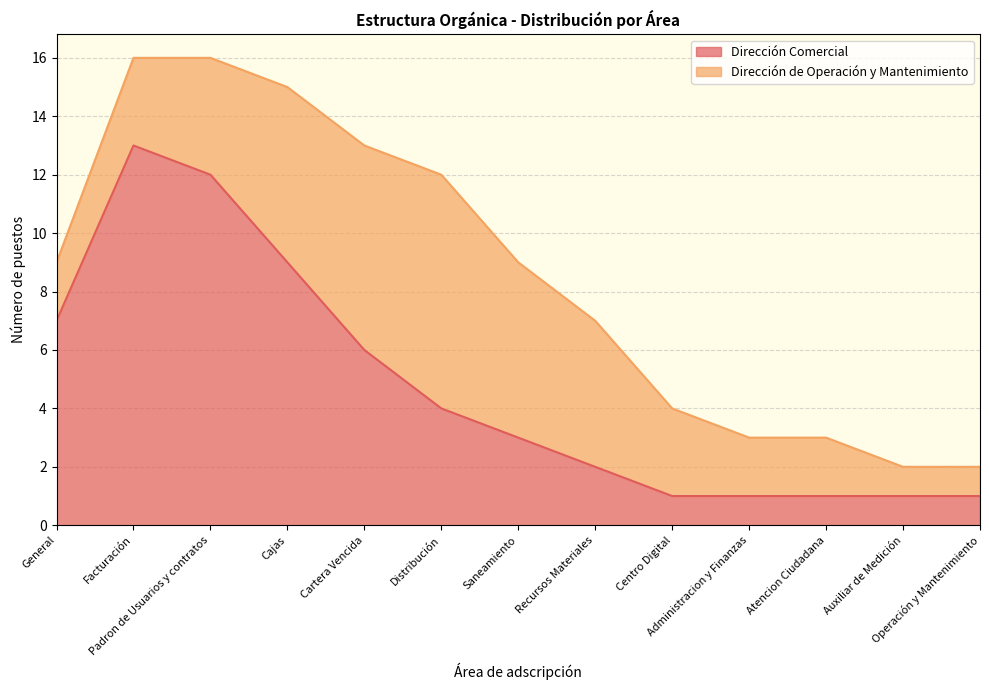

How many values exceed 3?

6